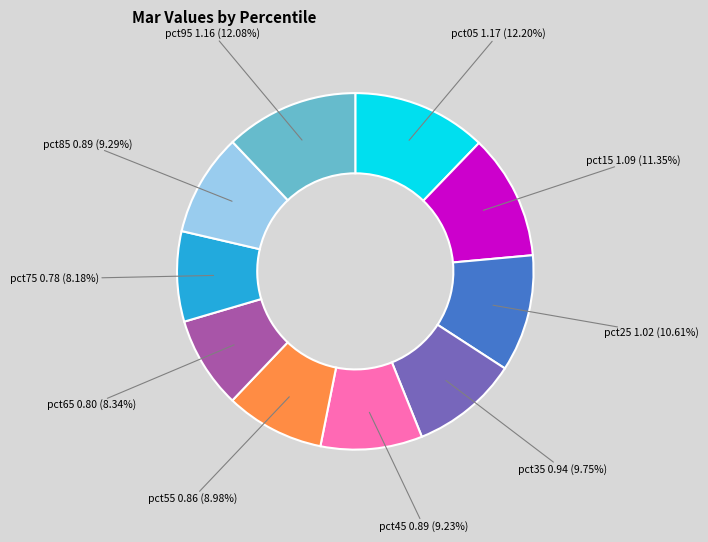

To the nearest percent, what is the difference between the pct35 and pct25 slice percentages?

1%